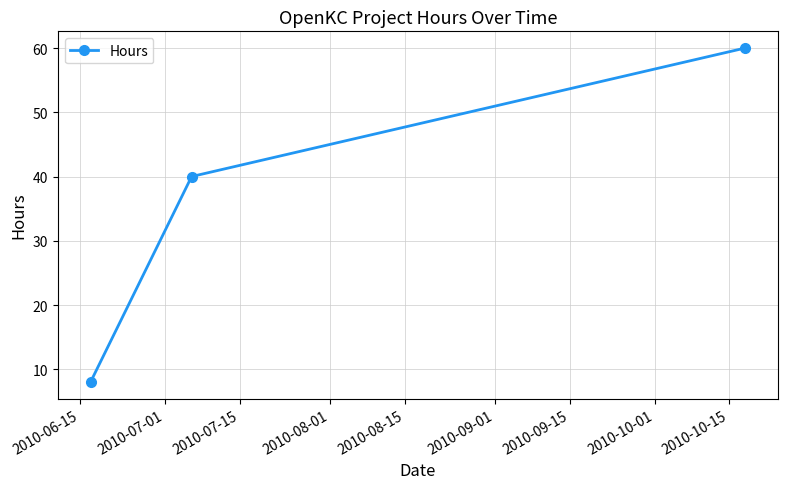

How many series are shown in this chart?

1